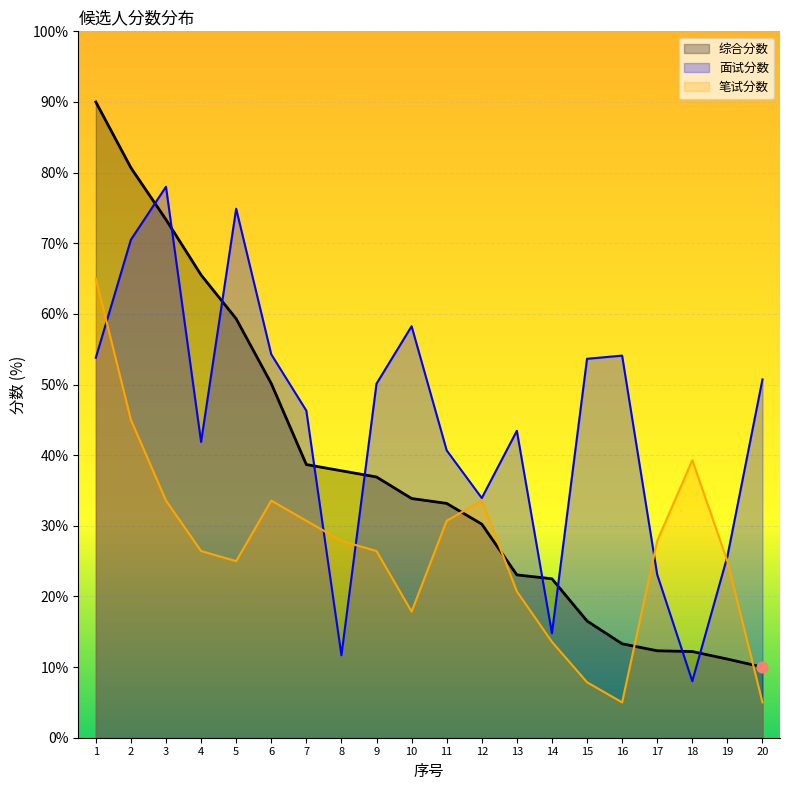

Is the value of 综合分数 at 2 greater than the value of 笔试分数 at 7?

Yes